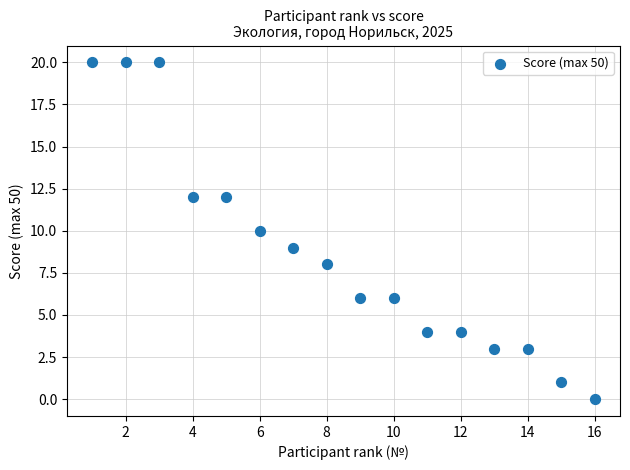

What is the range of Y values (max minus min)?

20